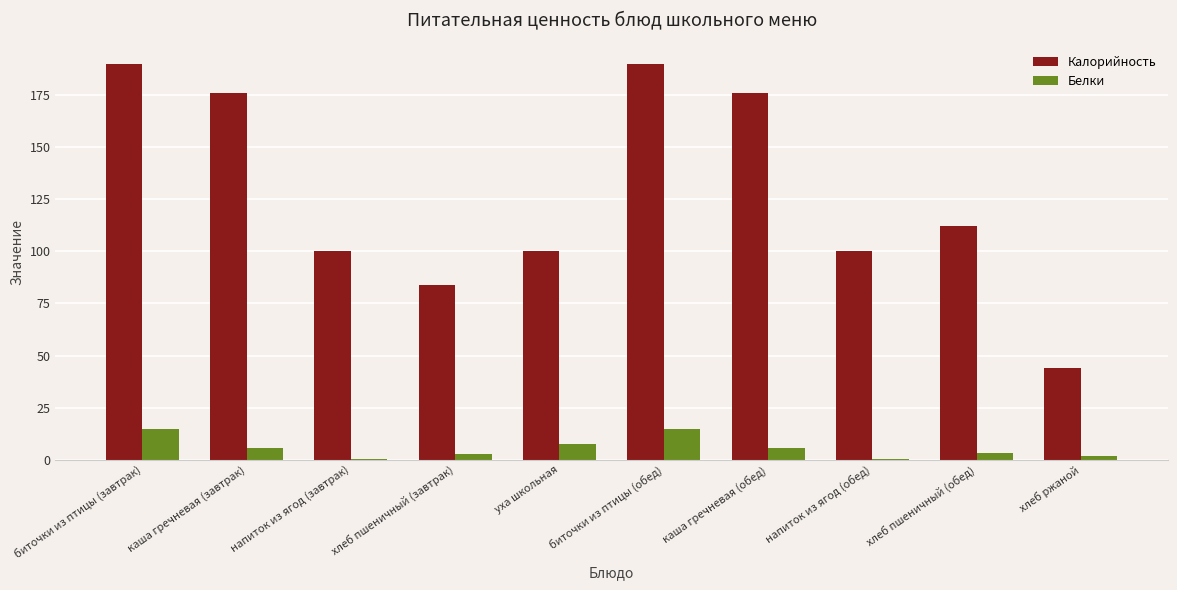

What is the approximate value of Белки at уха школьная?

7.5